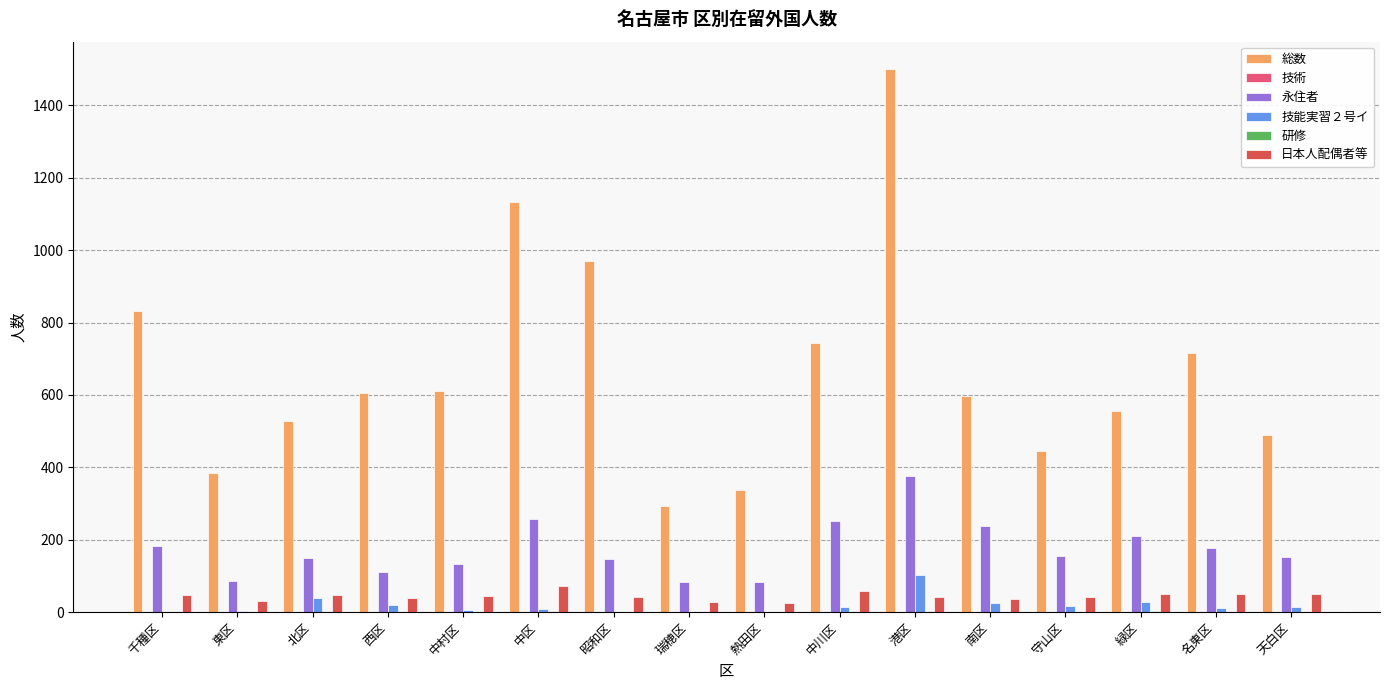

Is the value of 日本人配偶者等 at 千種区 greater than the value of 永住者 at 西区?

No